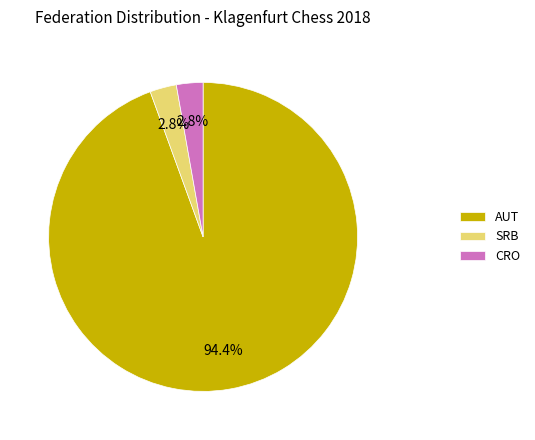

How many slices are in this pie chart?

3